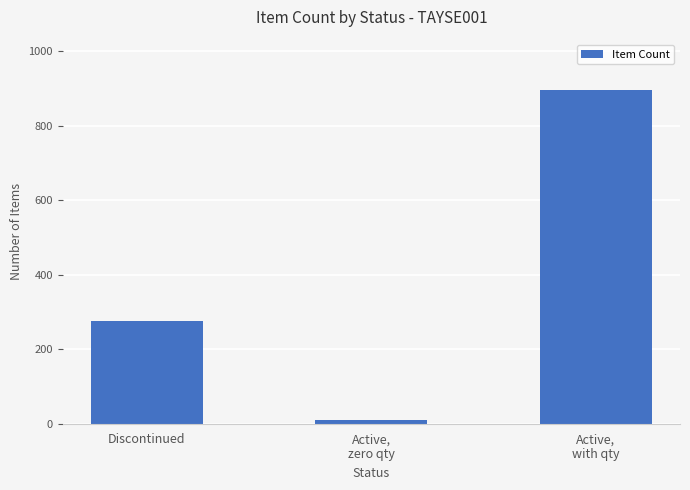

How many series are shown in this chart?

1